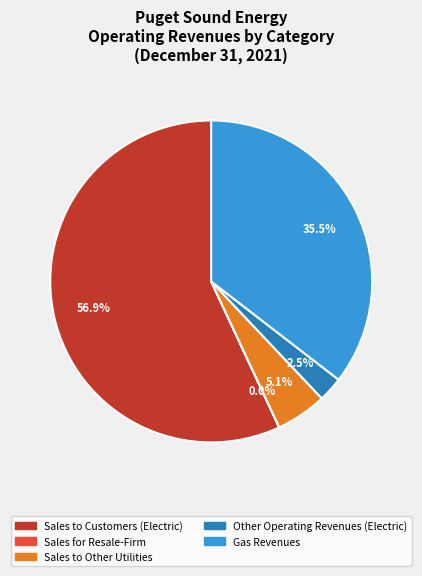

Which slice is the largest?

Sales to Customers (Electric)